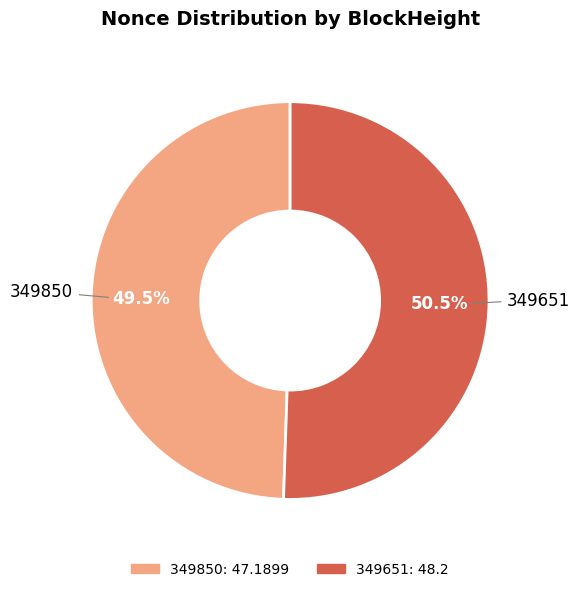

What is the largest slice in the pie chart?

349651